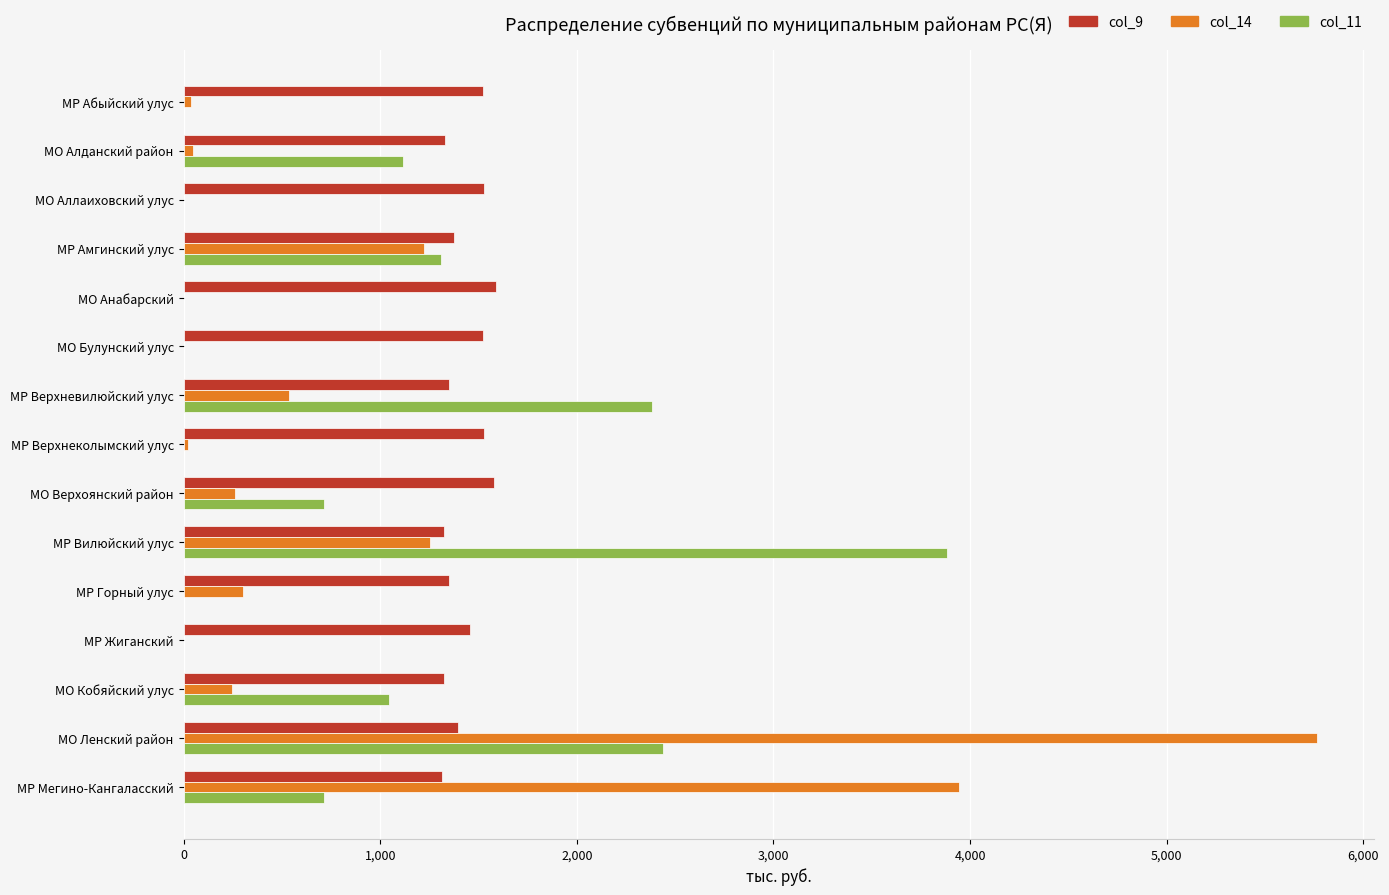

What is the maximum value shown in the chart?

5766.5